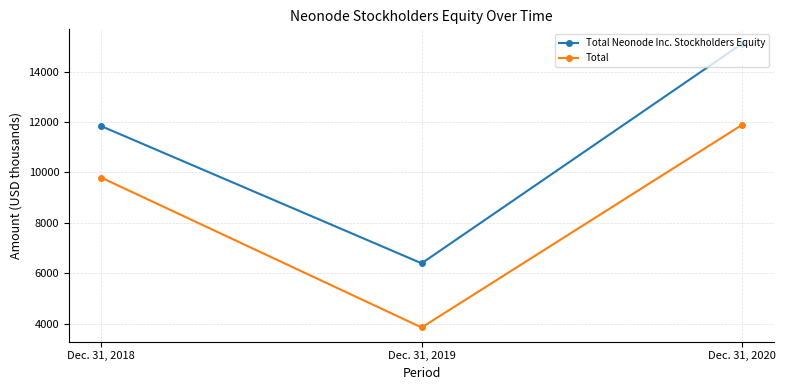

What are all the series names shown in the legend?

Total Neonode Inc. Stockholders Equity, Total